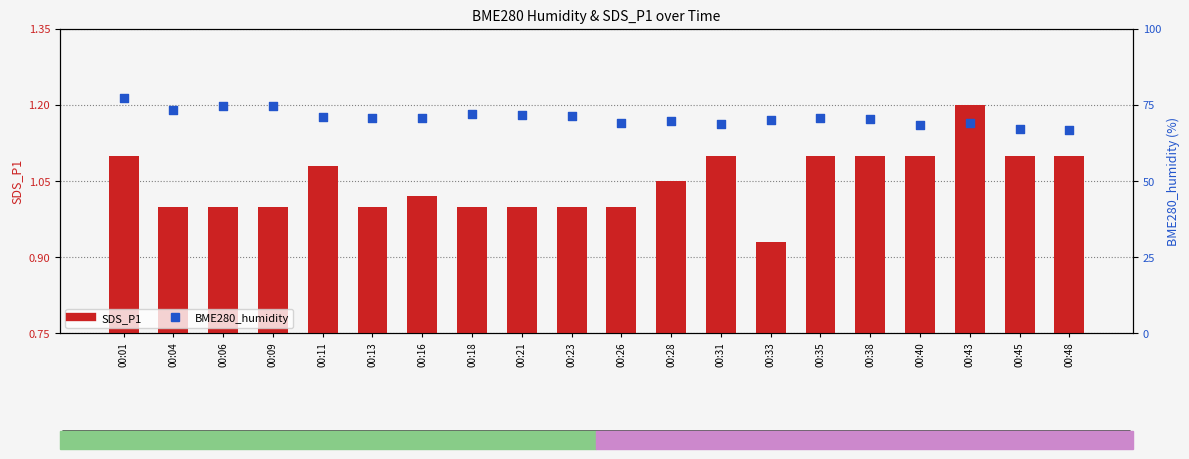

What is the total value across all series at 00:18?

73.2